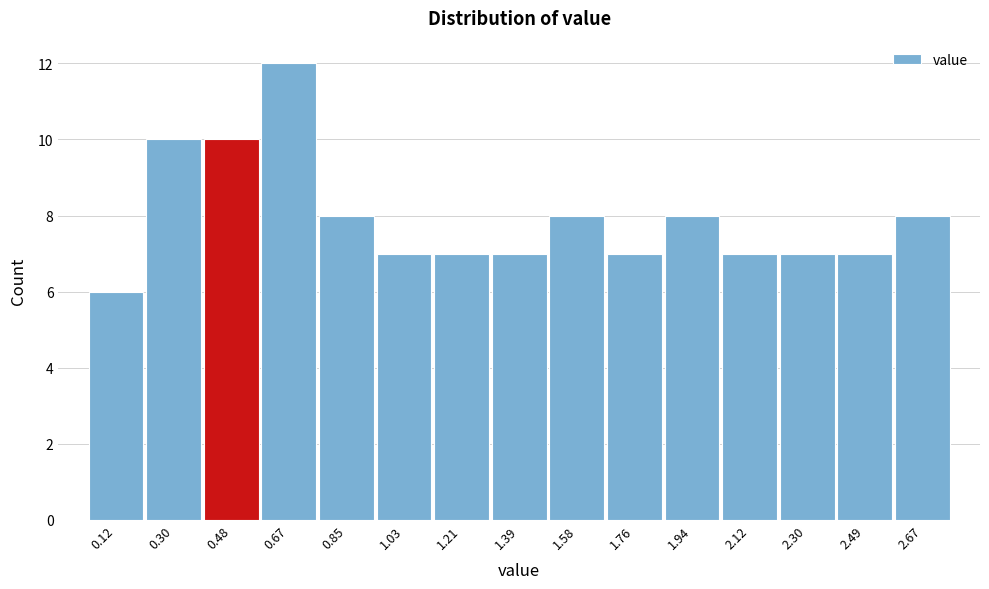

Reading left to right, transcribe all the data shown in this chart.

6	10	10	12	8	7	7	7	8	7	8	7	7	7	8